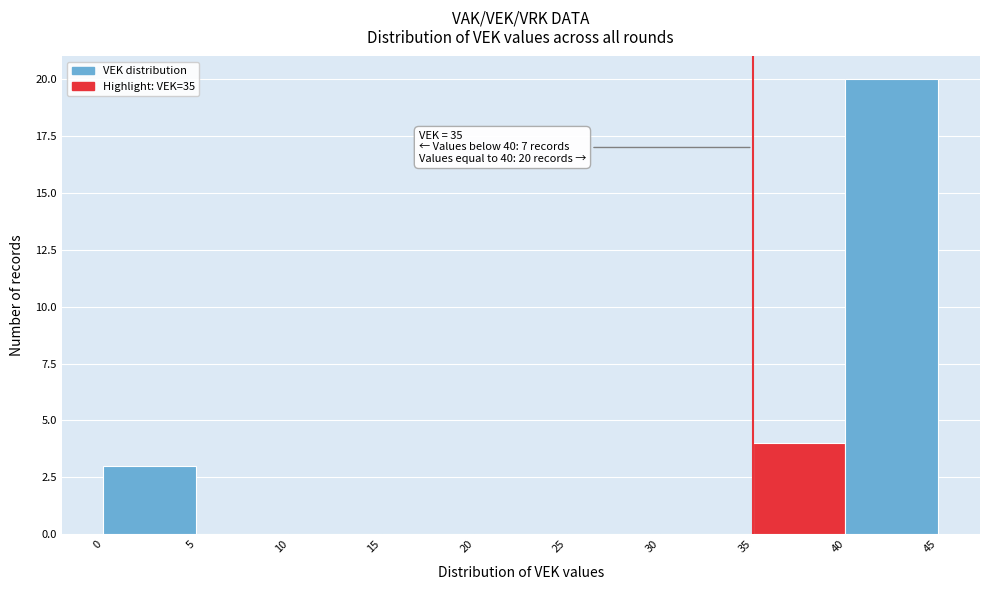

Which range on the x-axis has the tallest bar?

40 to 45